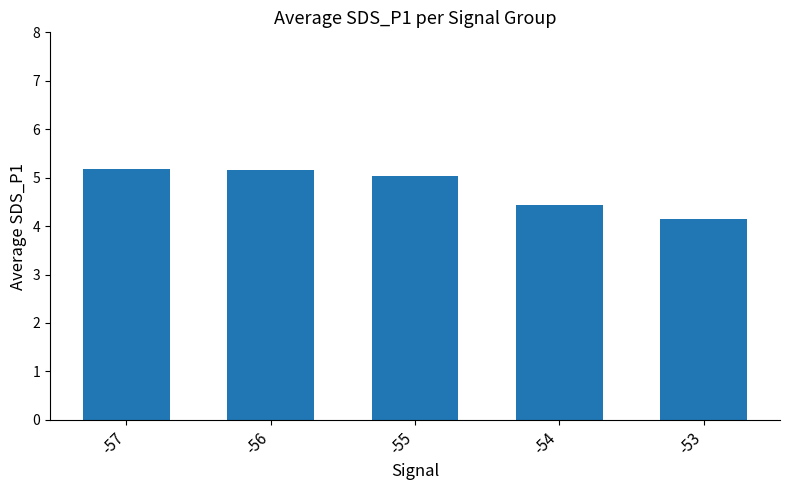

What is the minimum value shown in the chart?

4.1